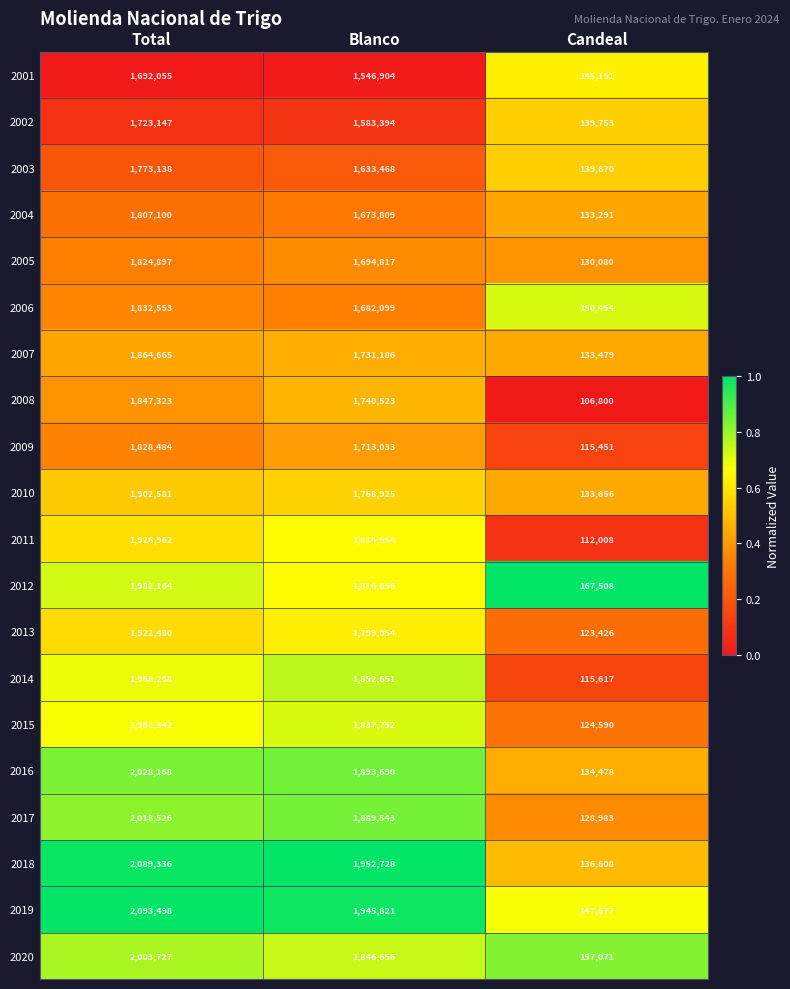

Which series has the largest total across all categories?

2019